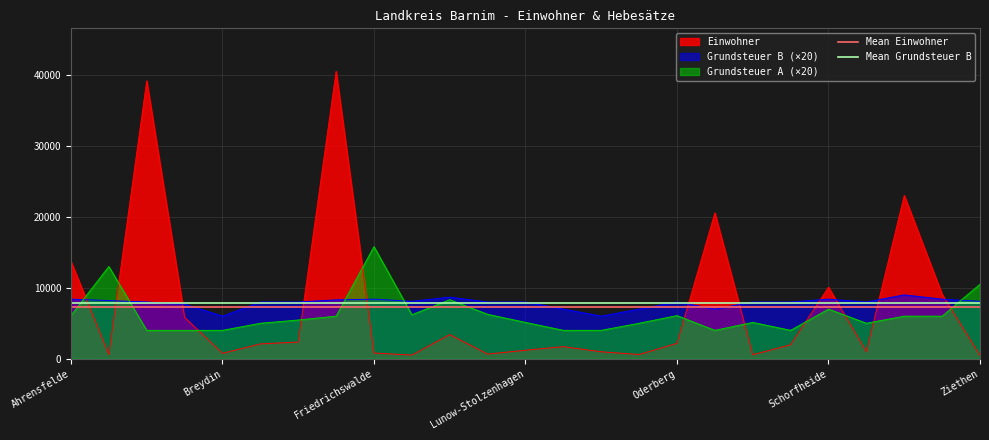

True or false: Einwohner and Grundsteuer A (×20) intersect in this chart.

True